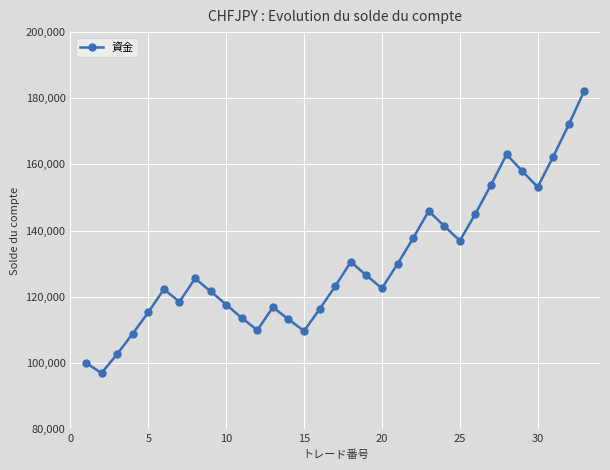

What is the maximum value shown in the chart?

182342.6